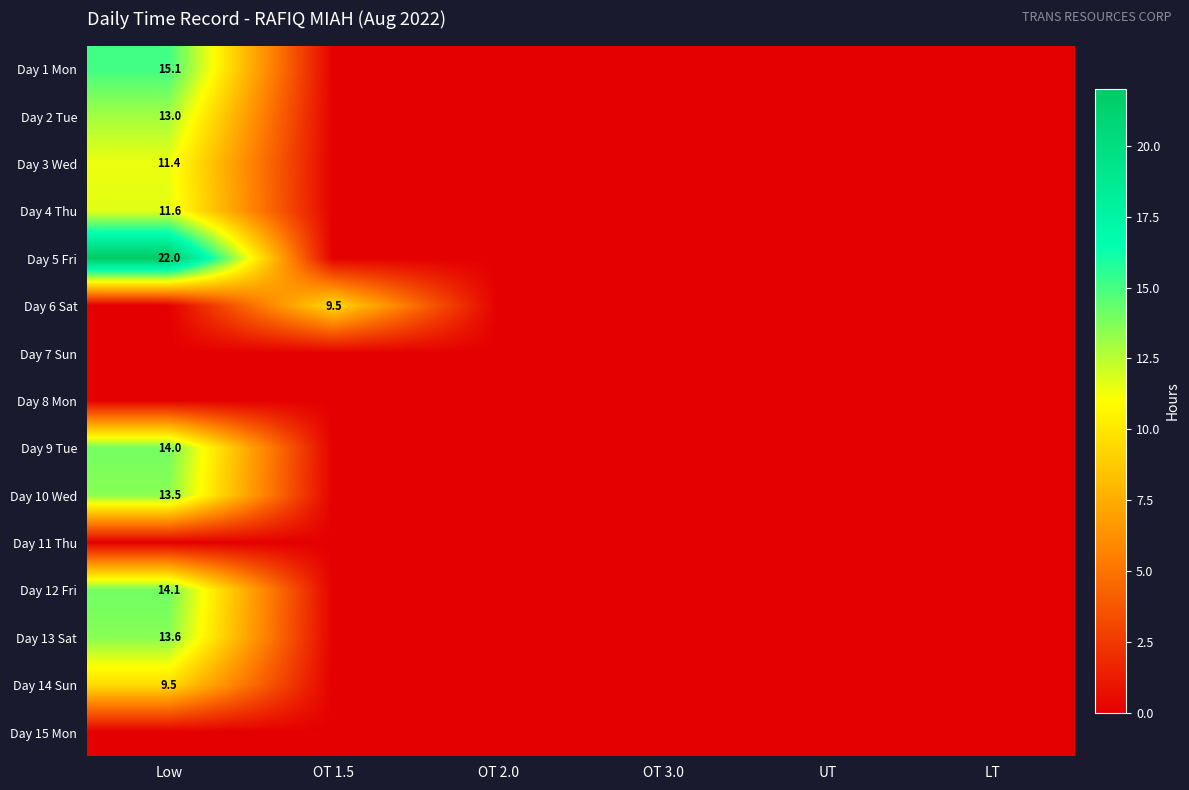

Is it true that Day 3 Wed equals 11.4 at Low?

True